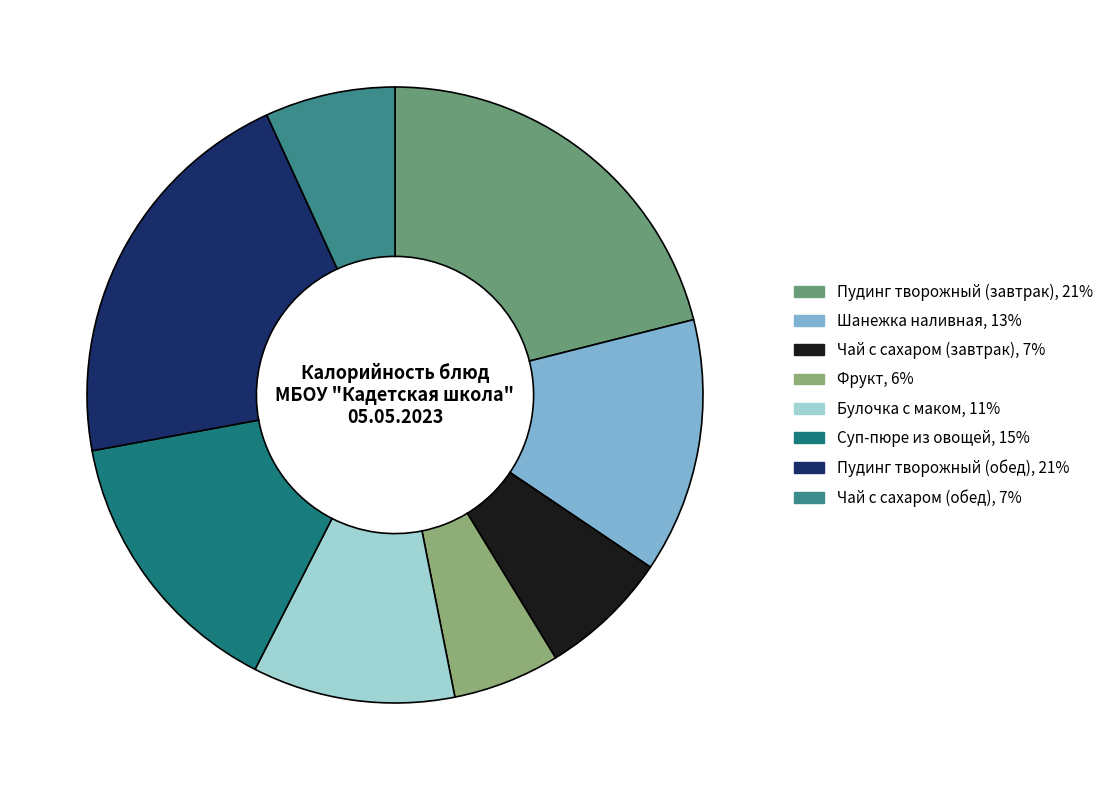

Is there a majority slice in this chart?

No